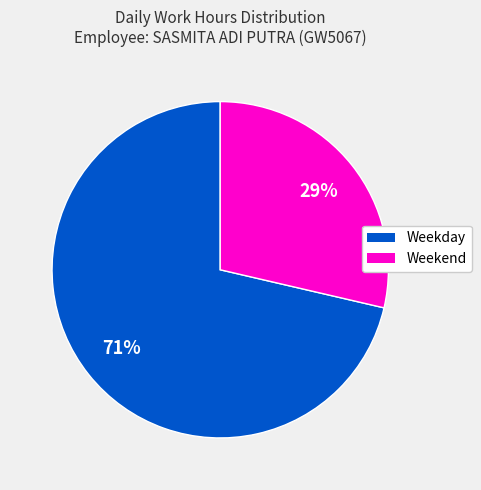

To the nearest percent, what is the average slice percentage?

50%